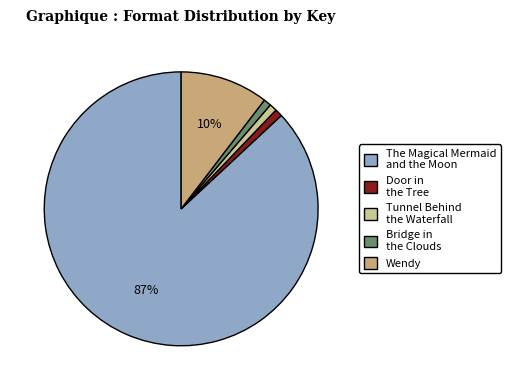

To the nearest percent, what portion does The Magical Mermaid and the Moon represent?

87%